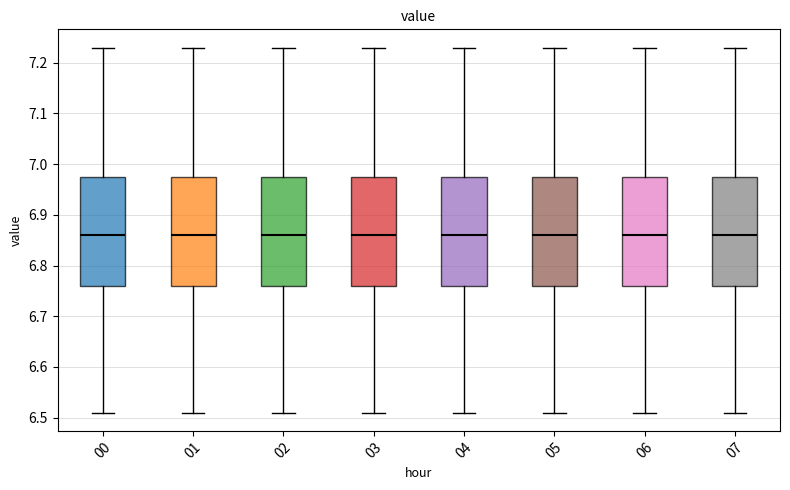

Where does the upper whisker of the box at x = 01 end on the y-axis? The values are not printed on the chart, so give them approximately, as read against the axis.

7.23